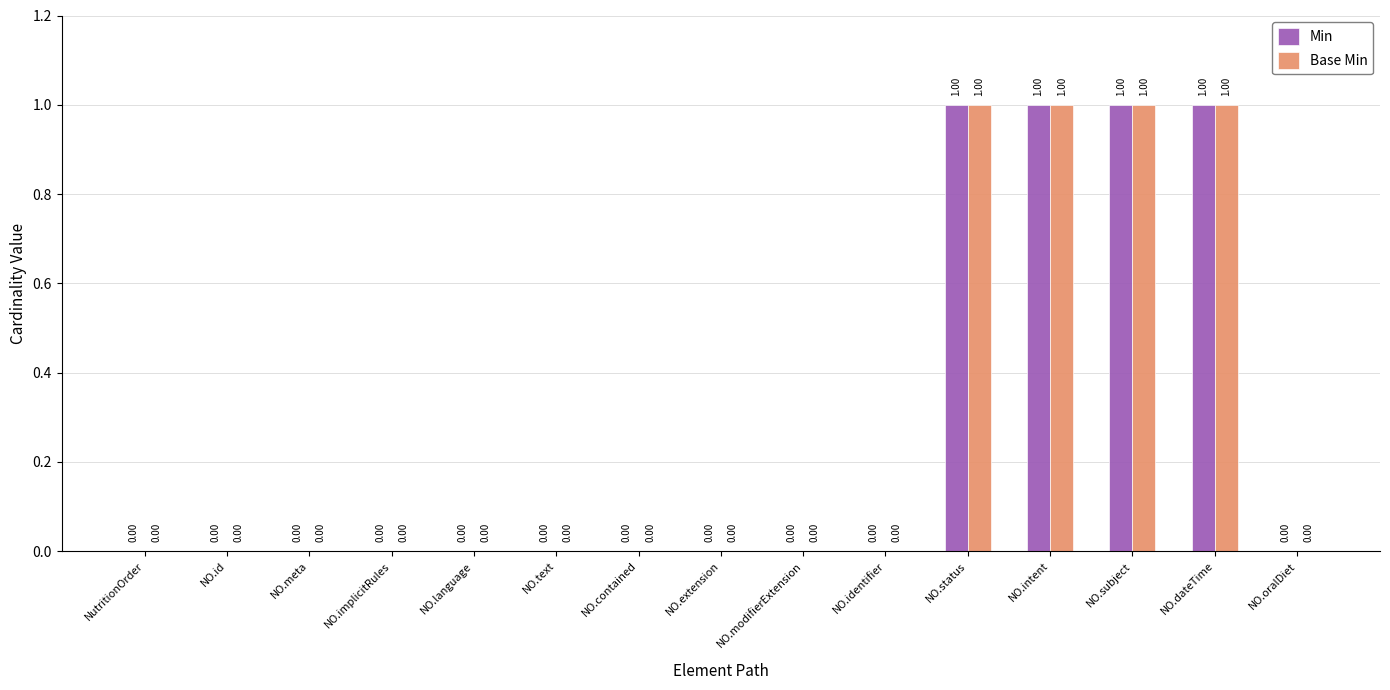

How many groups of bars are there?

15